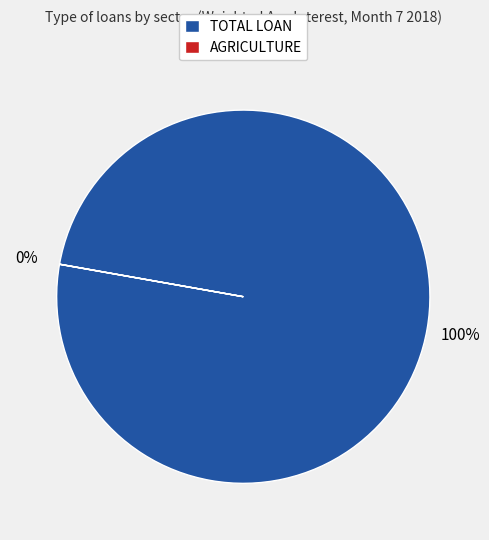

What percentage is the TOTAL LOAN slice, to the nearest percent?

100%